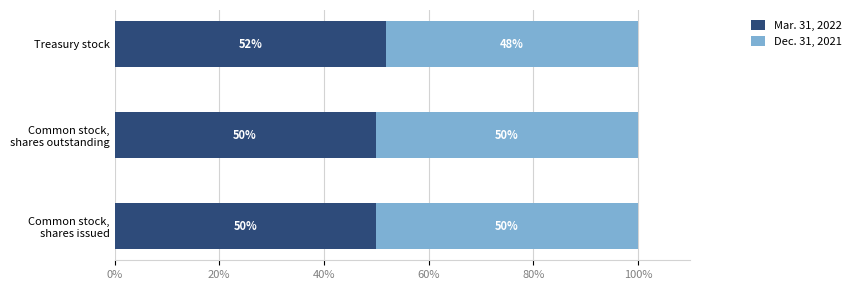

At which label does Mar. 31, 2022 reach its peak?

Treasury stock